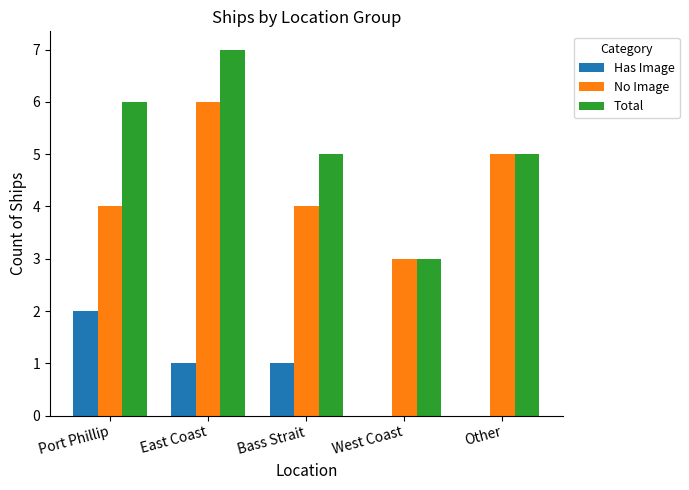

What is the sum of all No Image values?

22